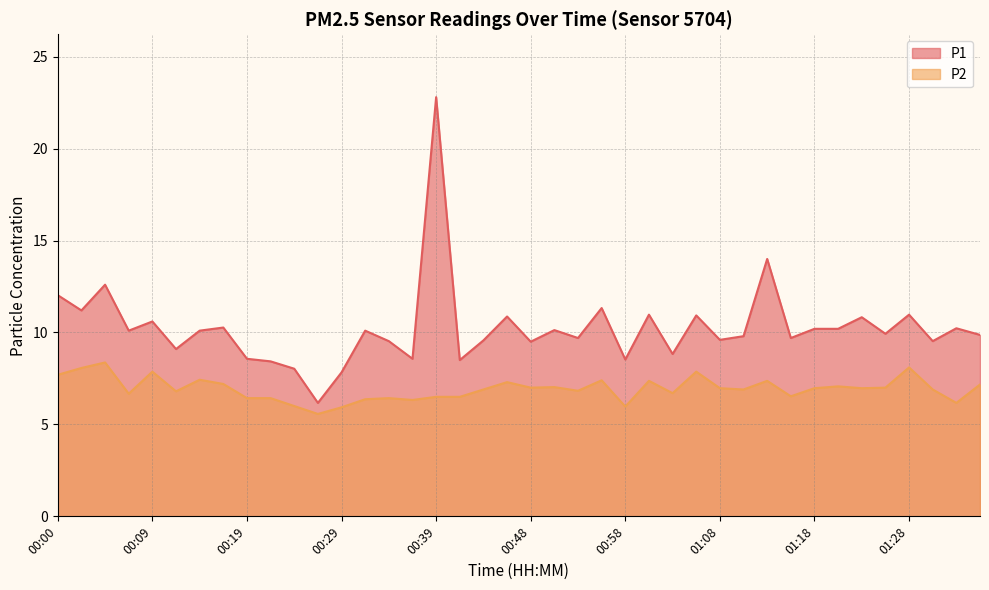

Which has a higher value, 00:17 or 00:58?

00:17